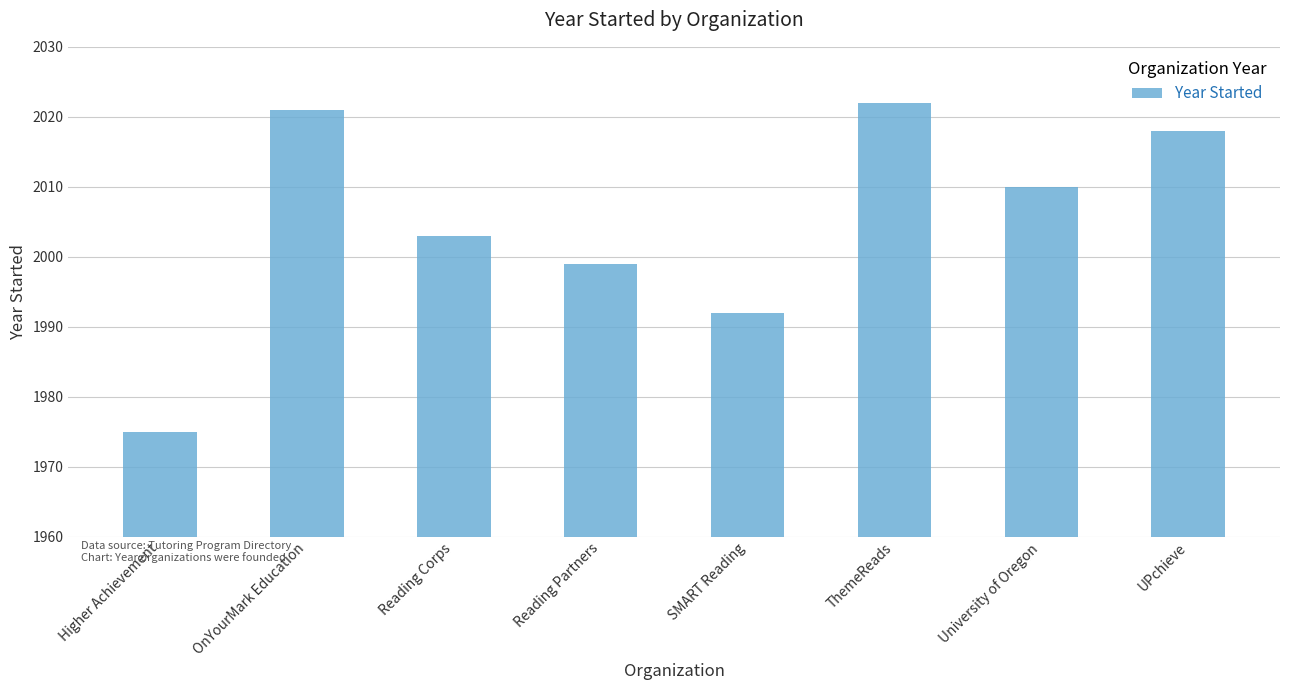

Approximately how many times larger is the value at Higher Achievement compared to Reading Partners?

1.0